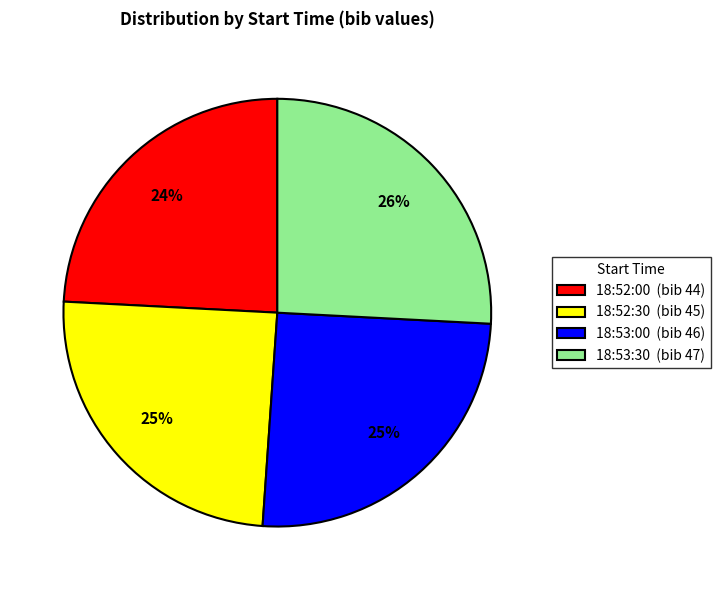

What is the largest slice in the pie chart?

18:53:30